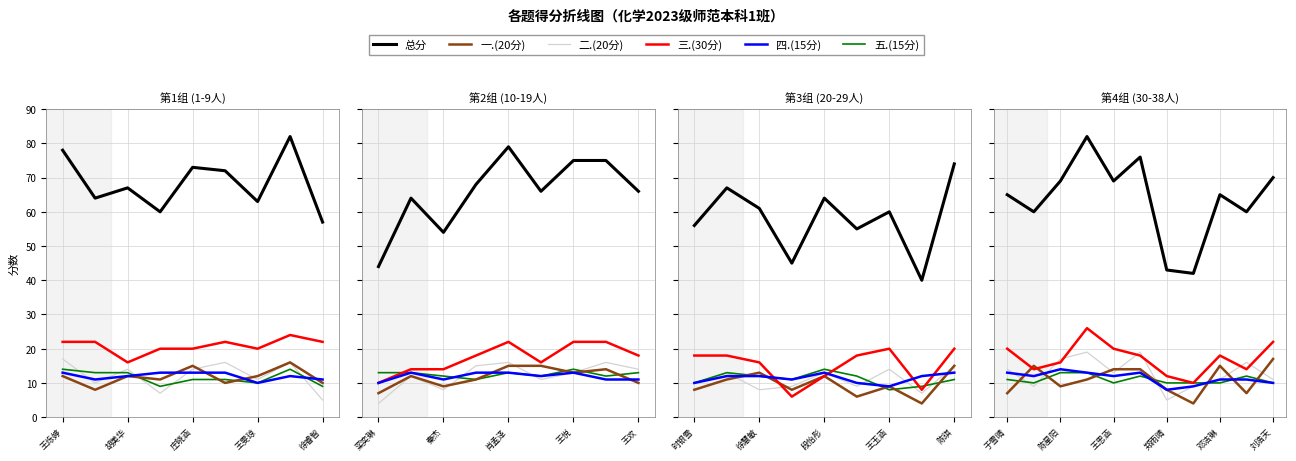

True or false: 五.(15分) has a value of 5 at 邓洁琳.

False